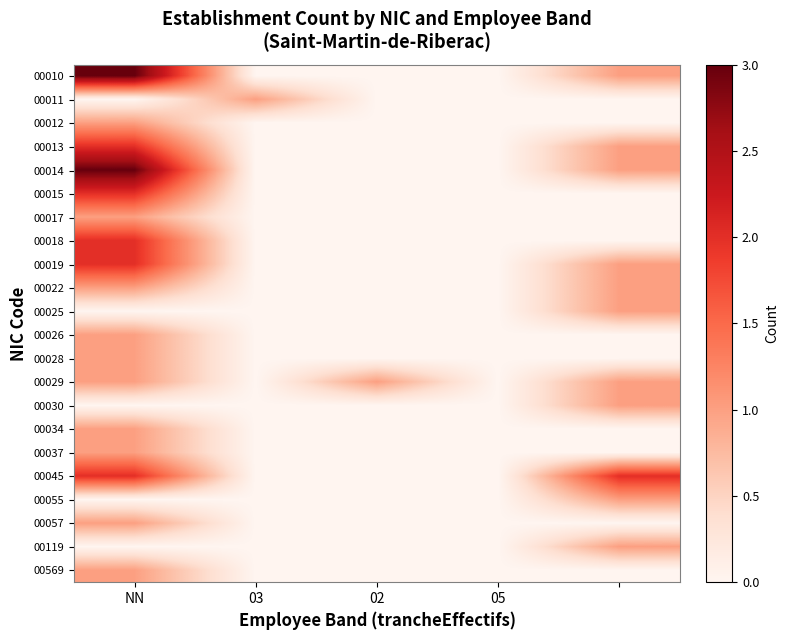

At which category is the sum across all series the highest?

NN